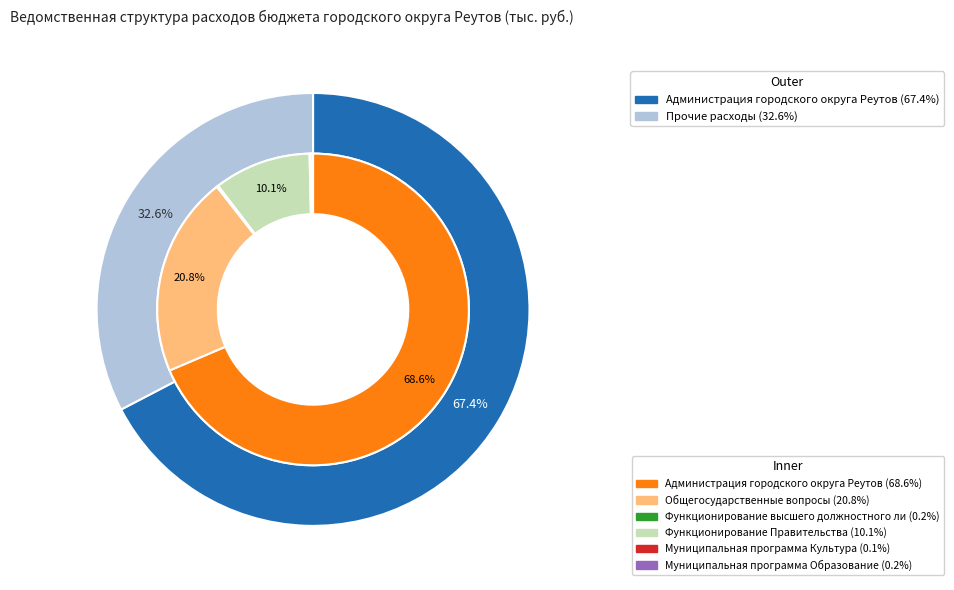

What portion of the pie excludes Общегосударственные вопросы?

79.2%